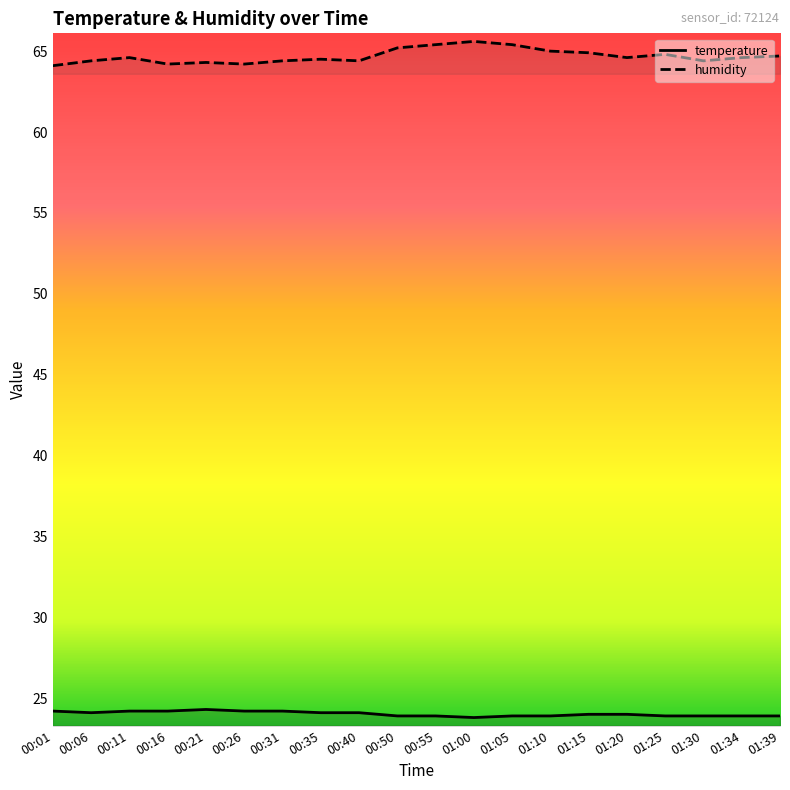

How many interior local valleys does the humidity series have?

5